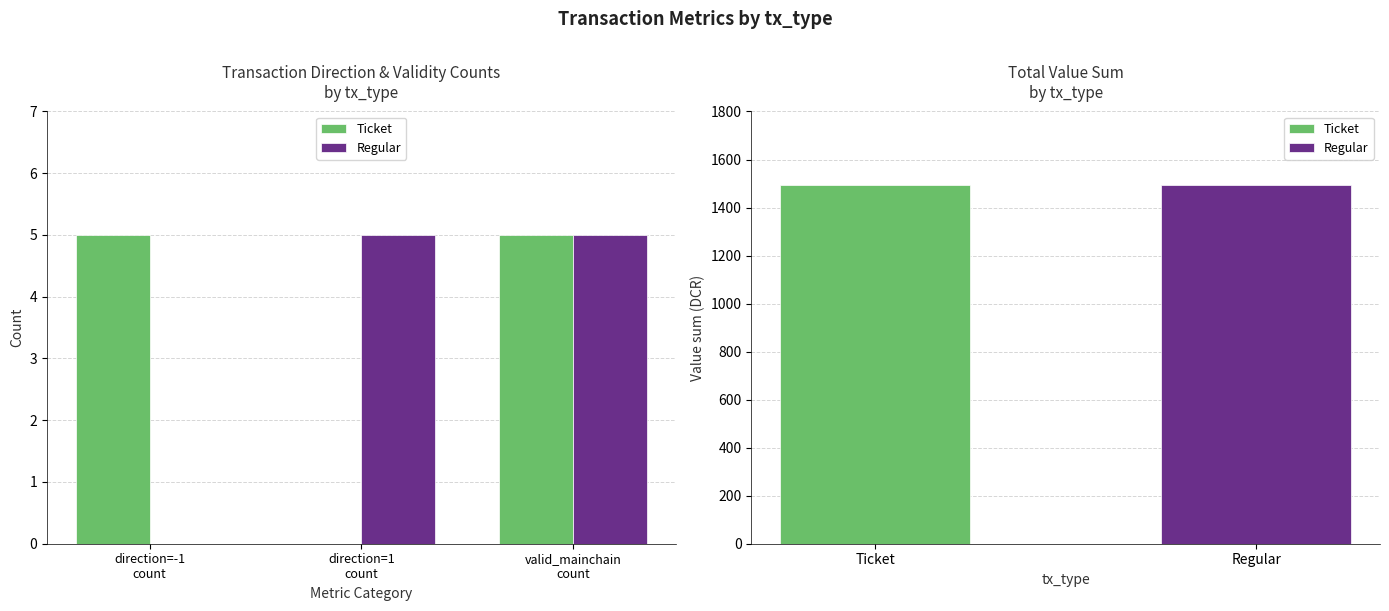

What is the label of the 3rd bar from the right?

direction=-1
count